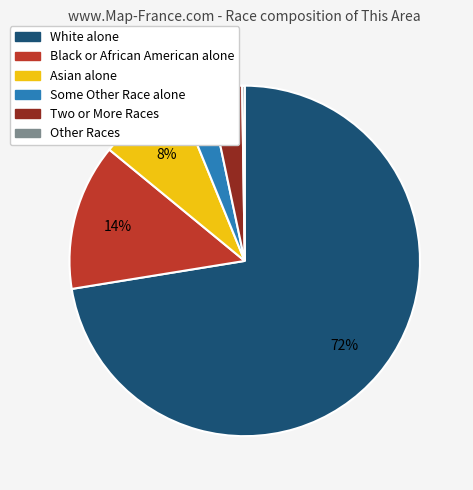

Which slice is the largest?

White alone